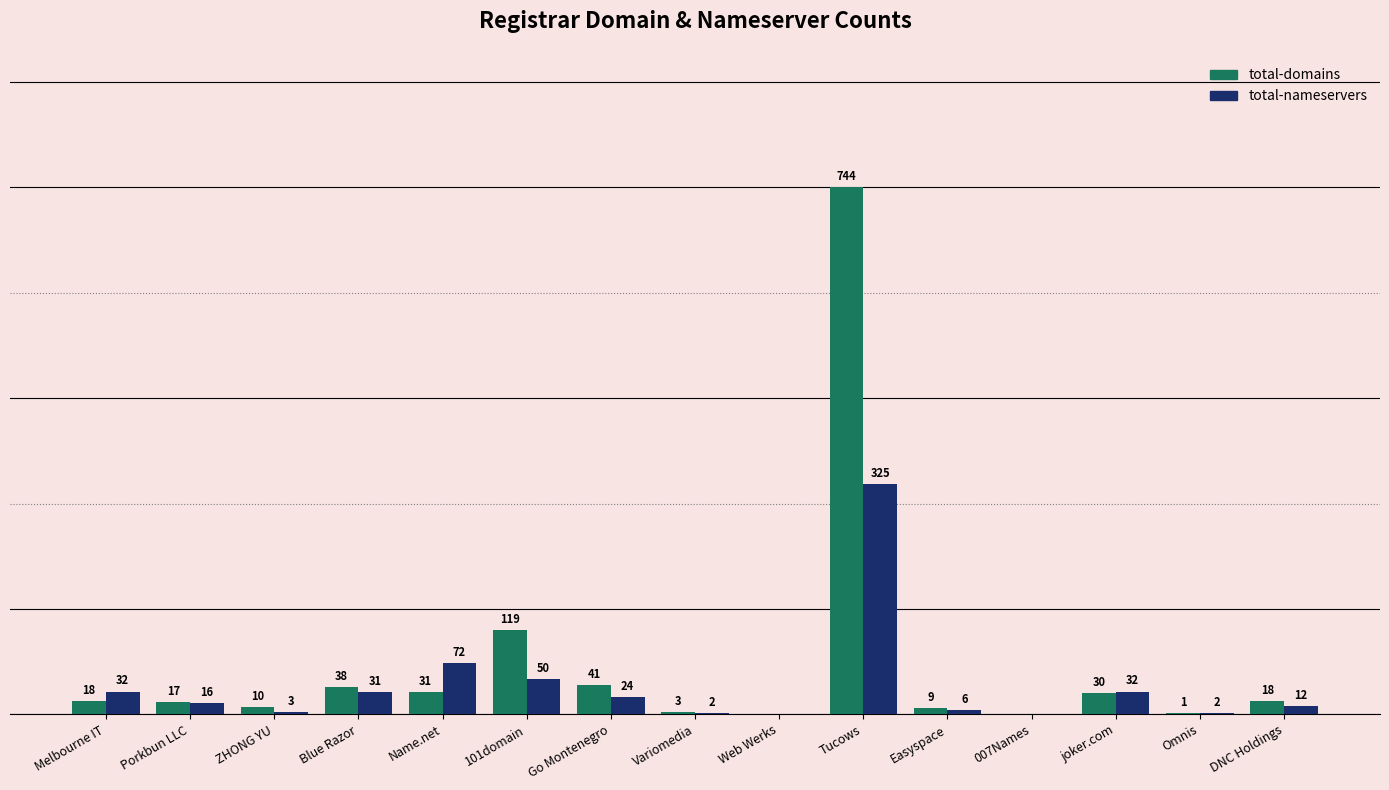

Which label corresponds to the largest value in the chart?

Tucows